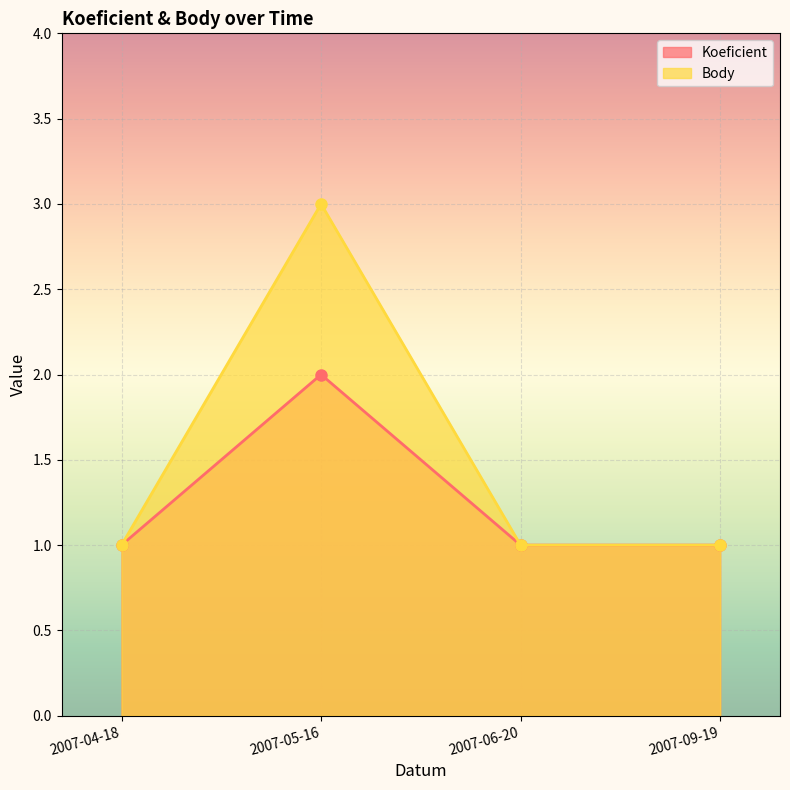

Is the value of Koeficient at 2007-05-16 greater than the value of Body at 2007-04-18?

Yes